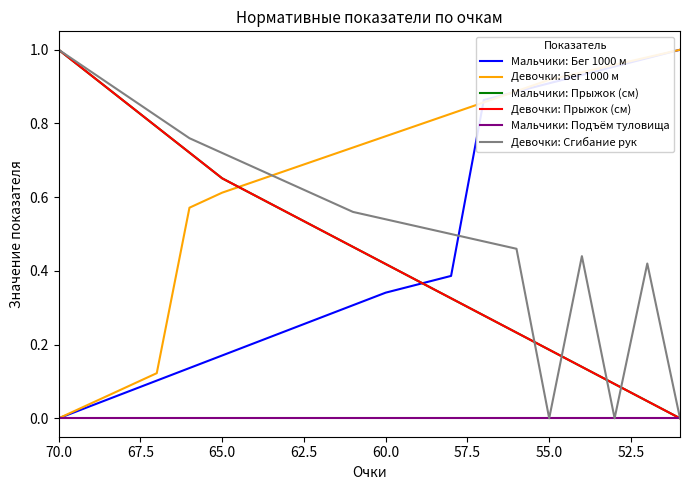

True or false: Девочки: Бег 1000 м has more than 2 points higher than both neighbors.

False